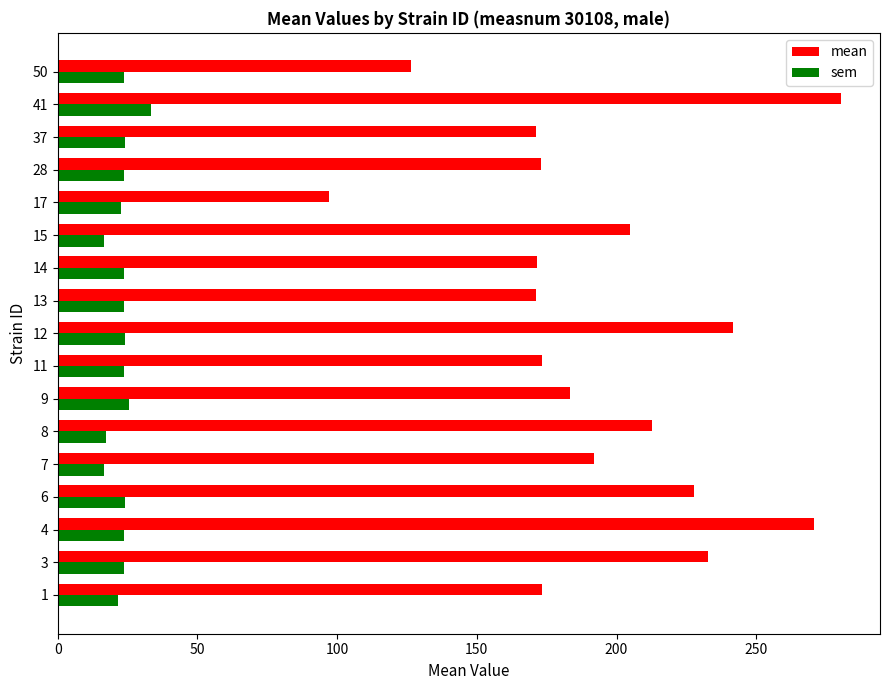

The sem series shows 52.2 at 15. True or false?

False